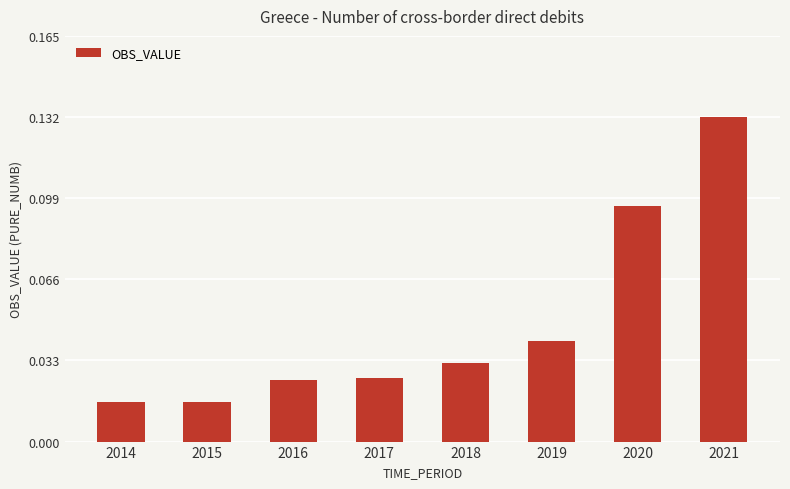

The value at 2021 is 0.0. True or false?

False